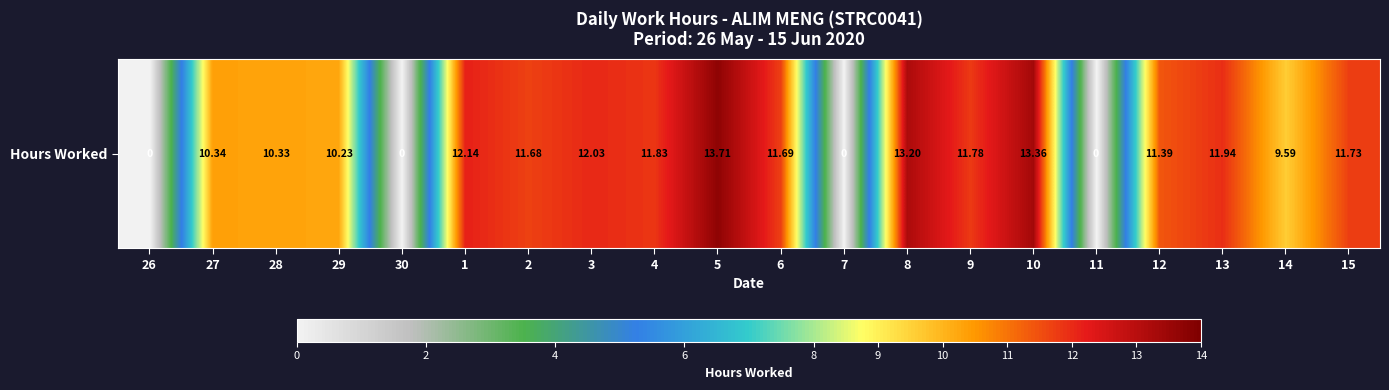

Count the number of data series in this chart.

1